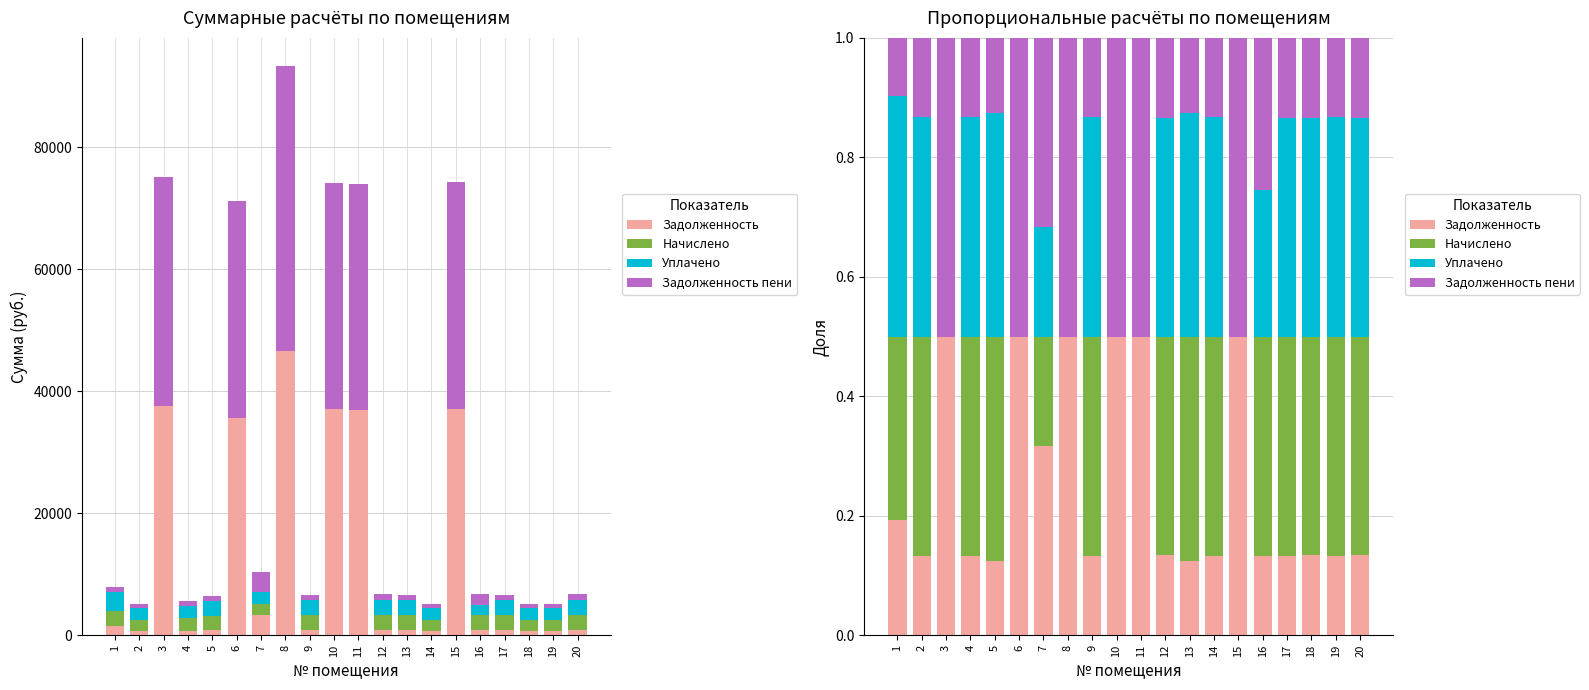

What is the difference between the maximum and second lowest values in the Уплачено series?

0.4